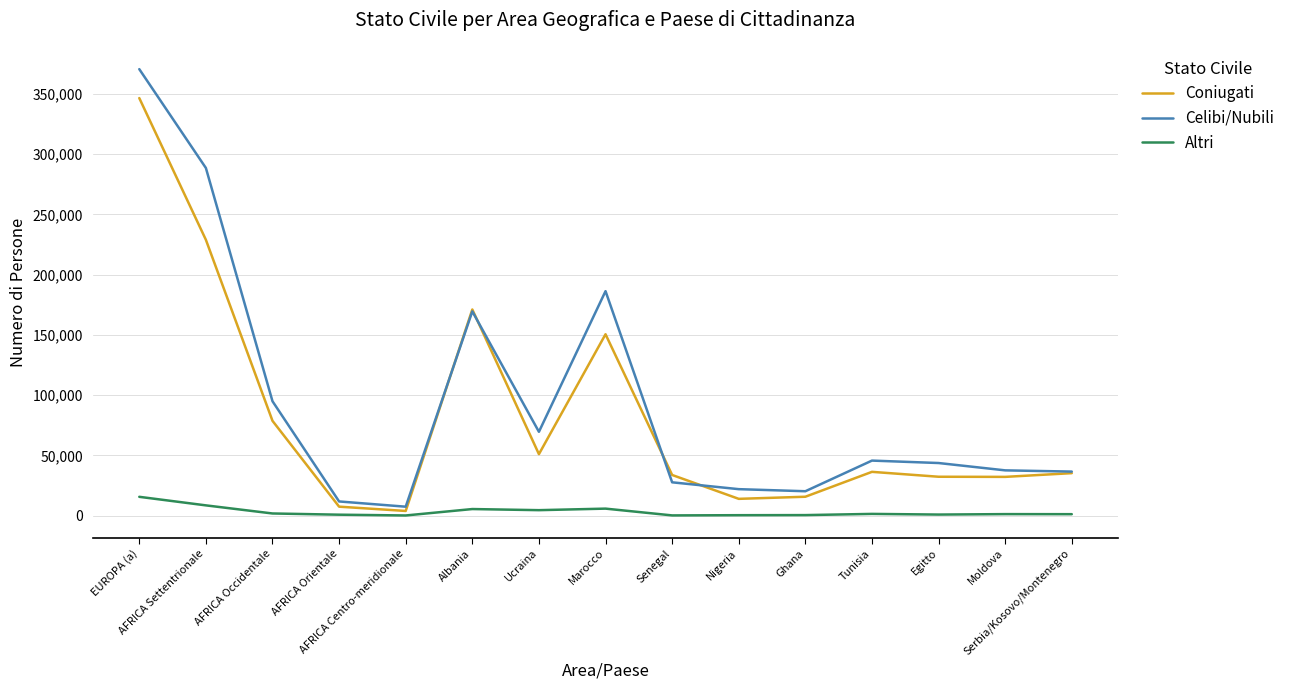

What is the maximum value for Coniugati?

346521